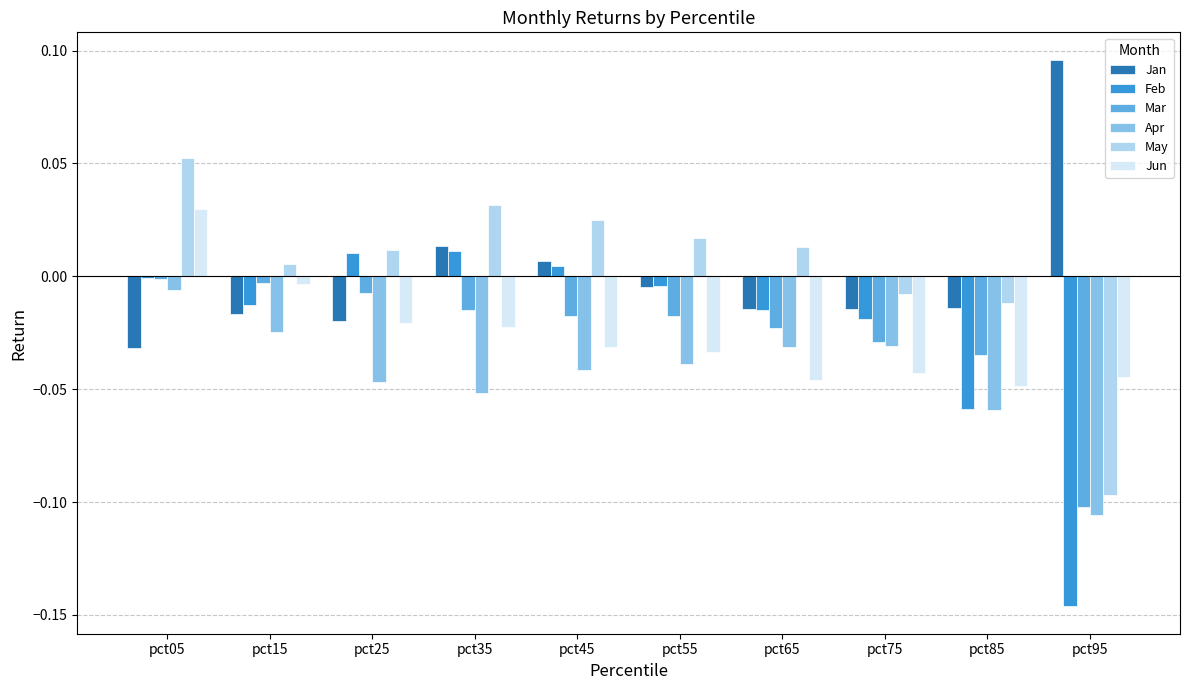

What is the sum of all Mar values?

-0.3